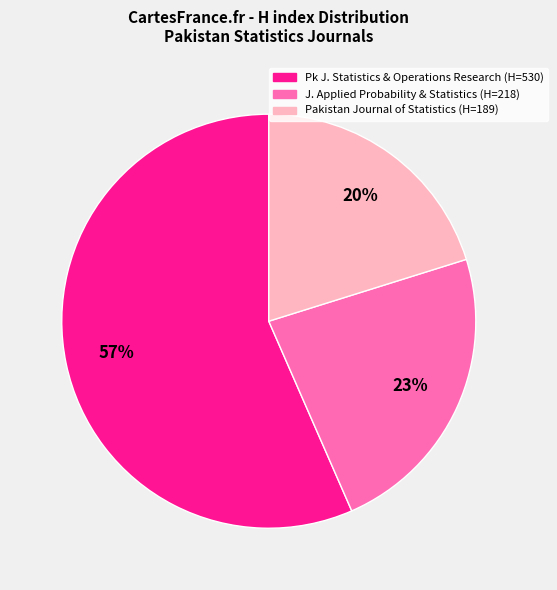

Does any single category account for the majority?

Yes